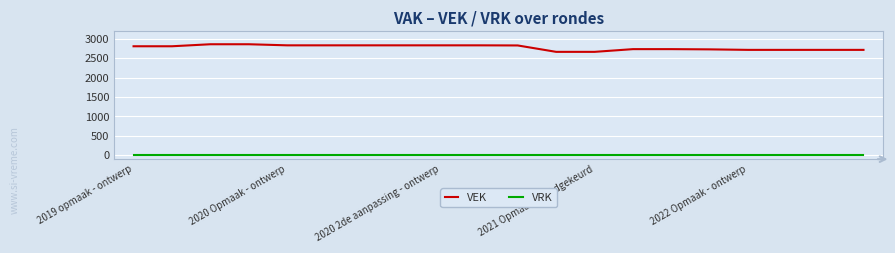

Which series has the widest spread of values?

VEK